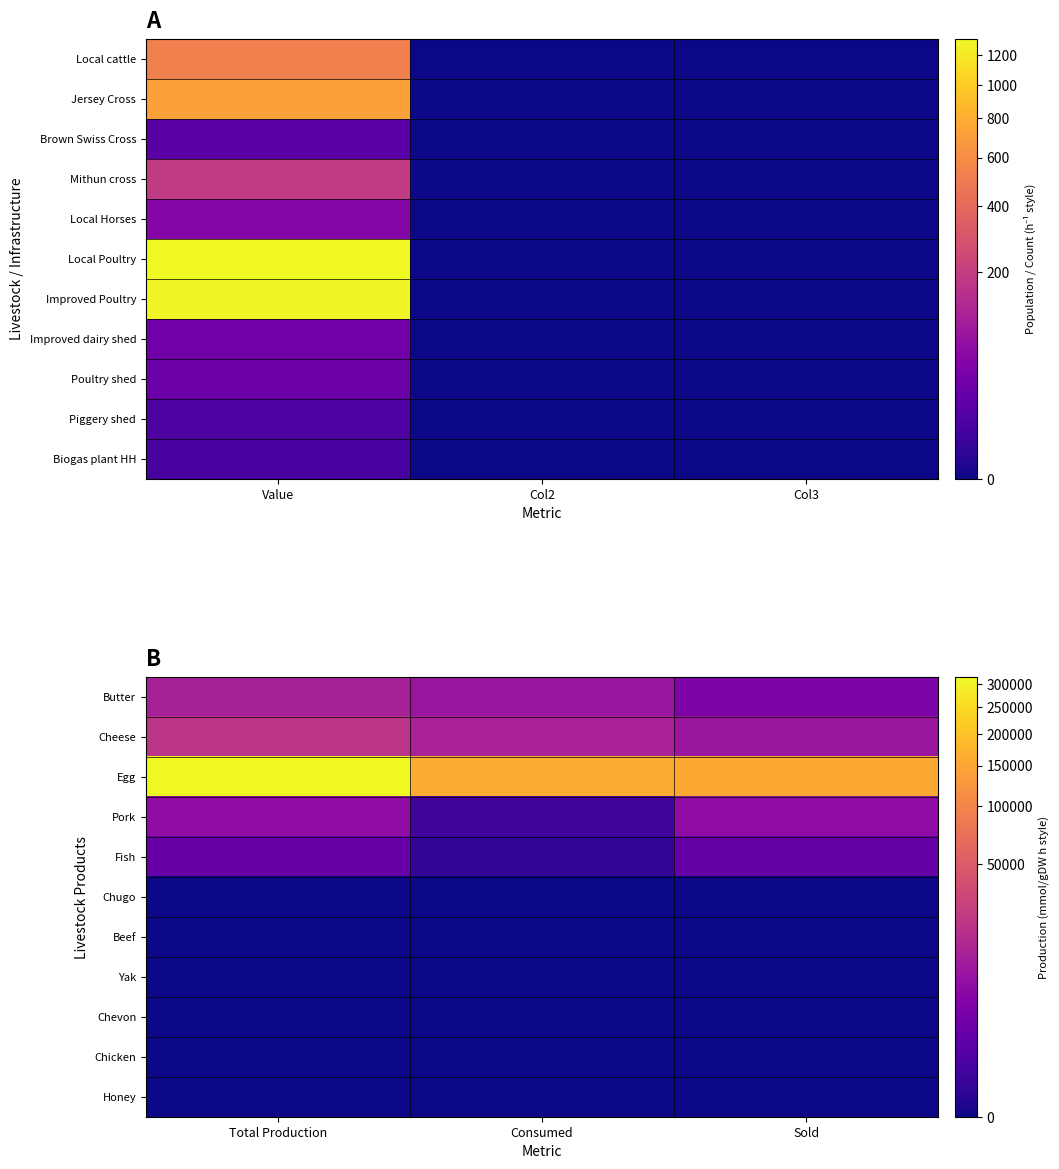

How many data points does each series have?

3